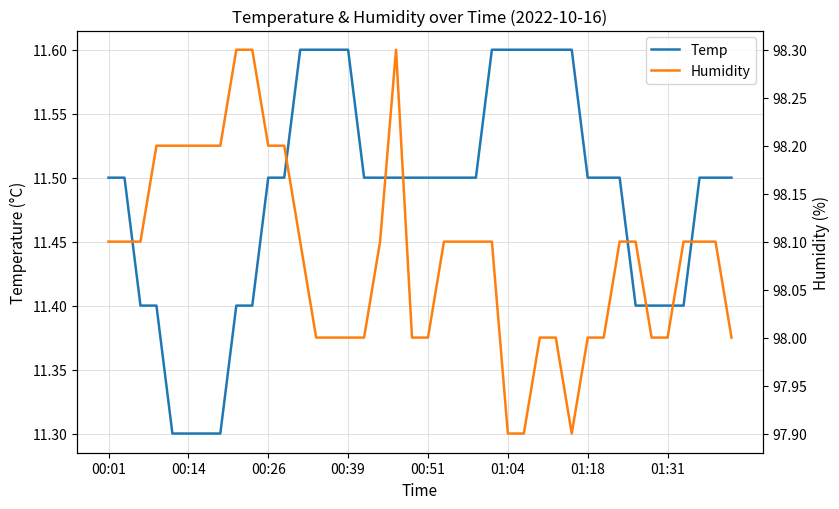

Is it true that Temp equals 11.5 at 01:18?

True